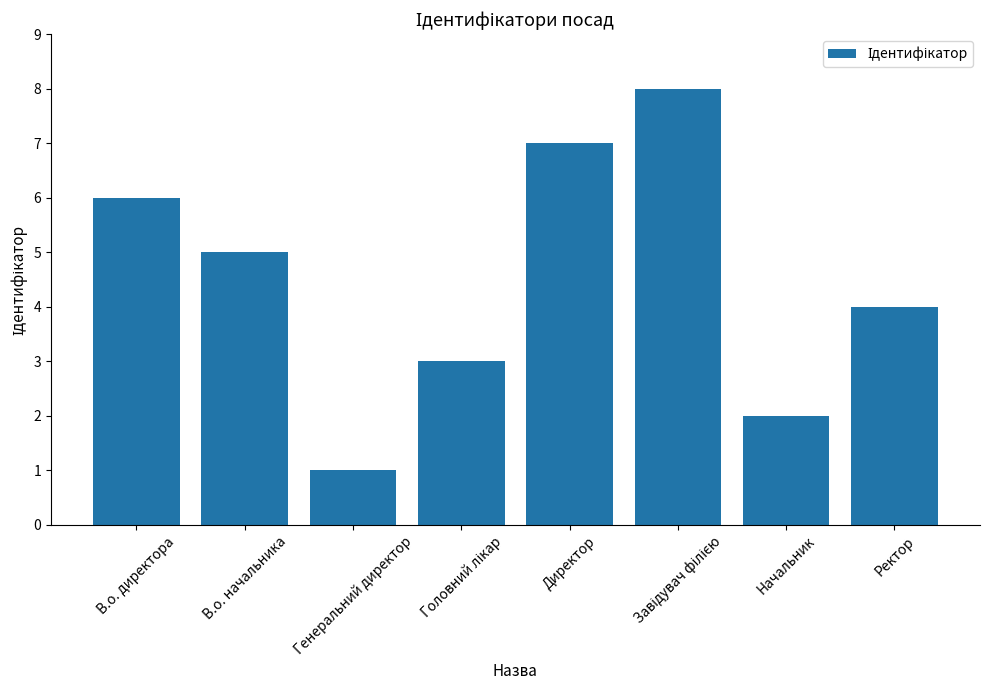

What is the difference between the second highest and minimum values?

6